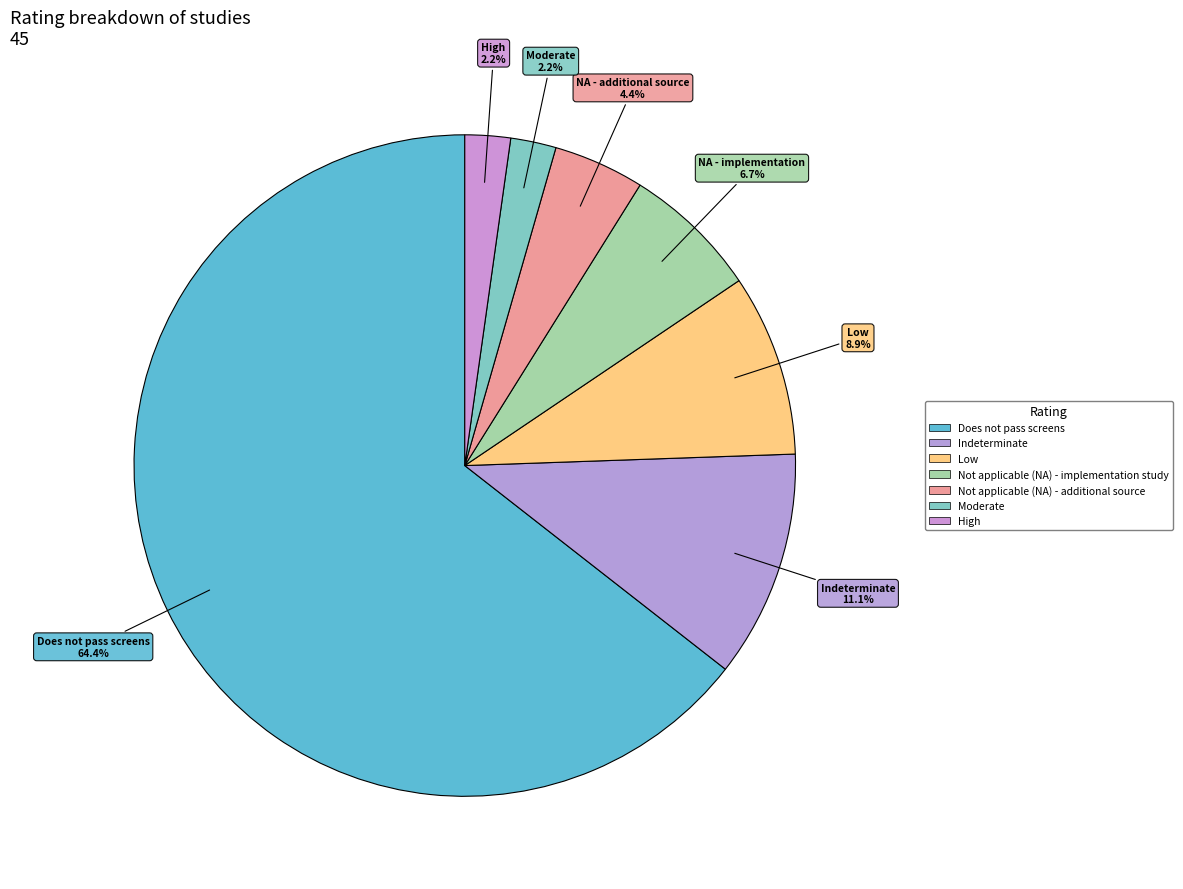

How many slices are in this pie chart?

7